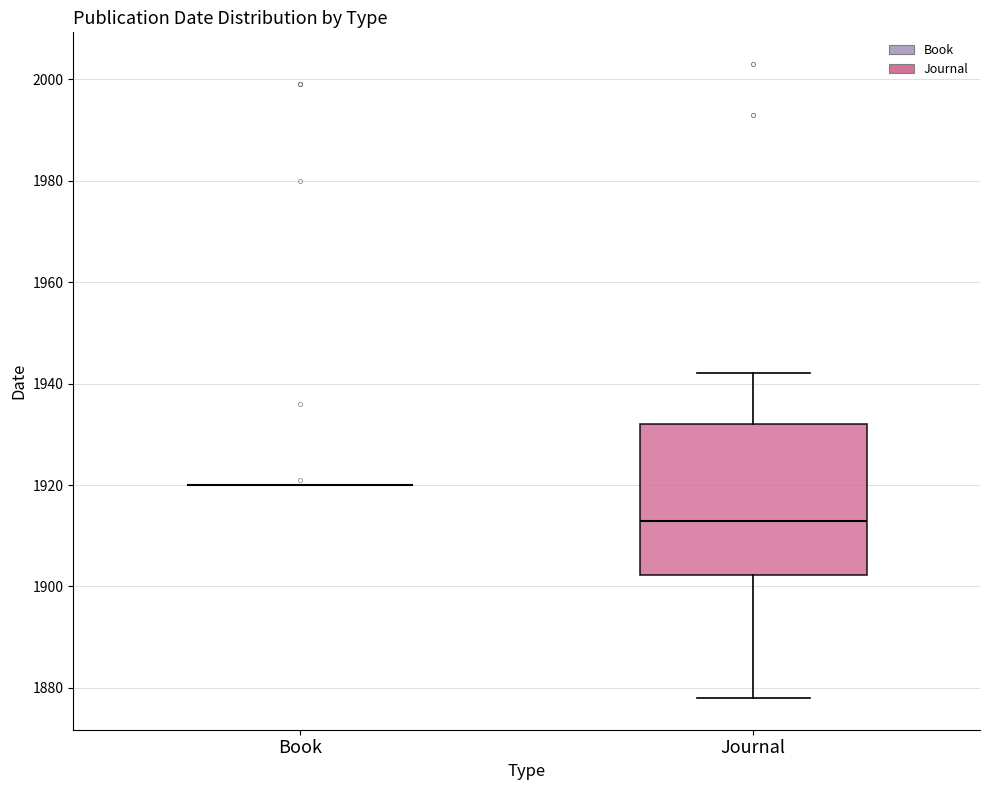

Comparing the boxes themselves (not the whiskers), which one is the tallest?

Journal